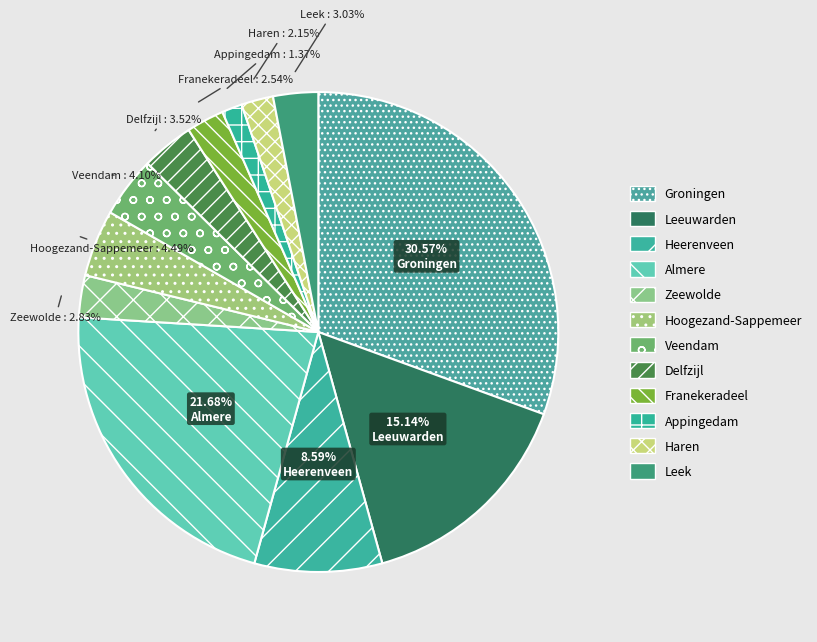

Combined, do Groningen and Heerenveen account for over 50%?

No